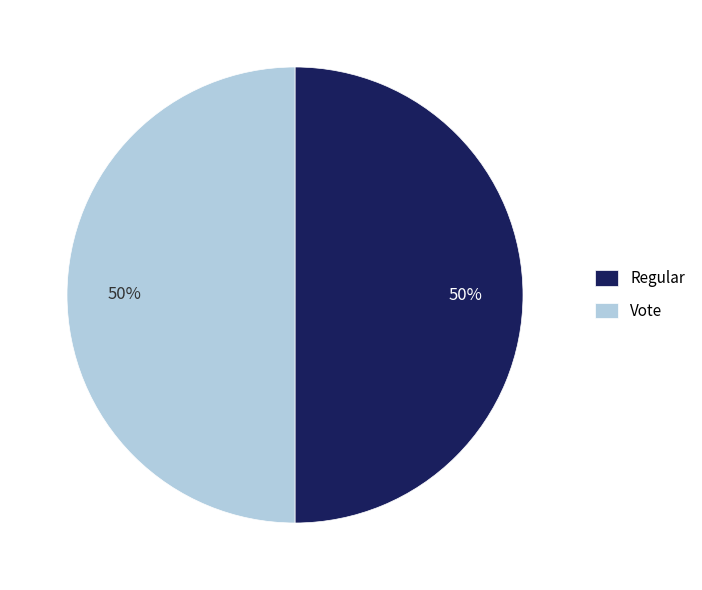

Do Vote and Regular together represent more than half of the pie?

Yes